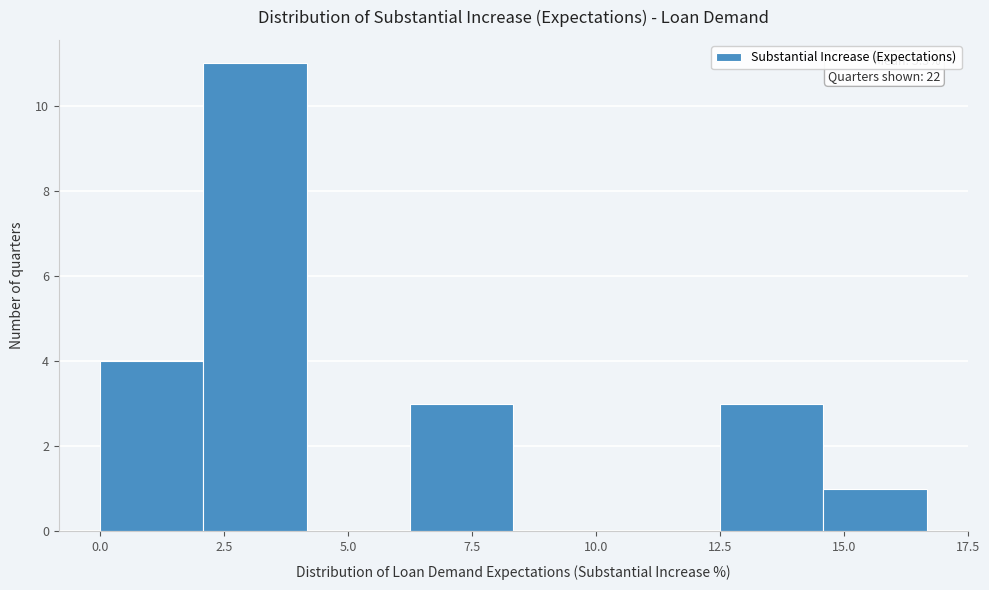

Which range on the x-axis has the tallest bar?

2.0 to 4.0